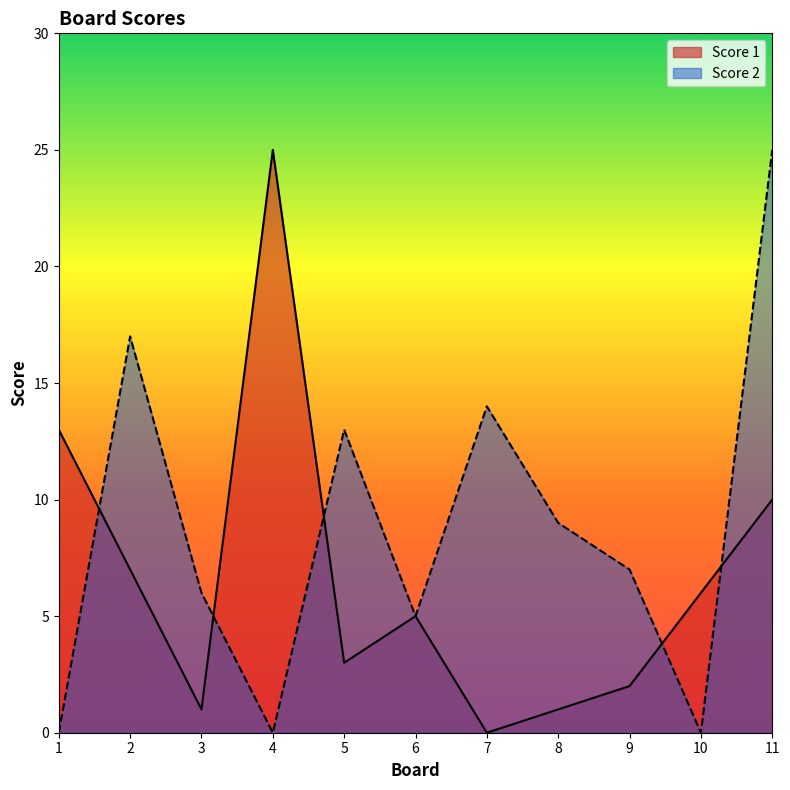

The value of Score 2 at 7 is 8. True or false?

False